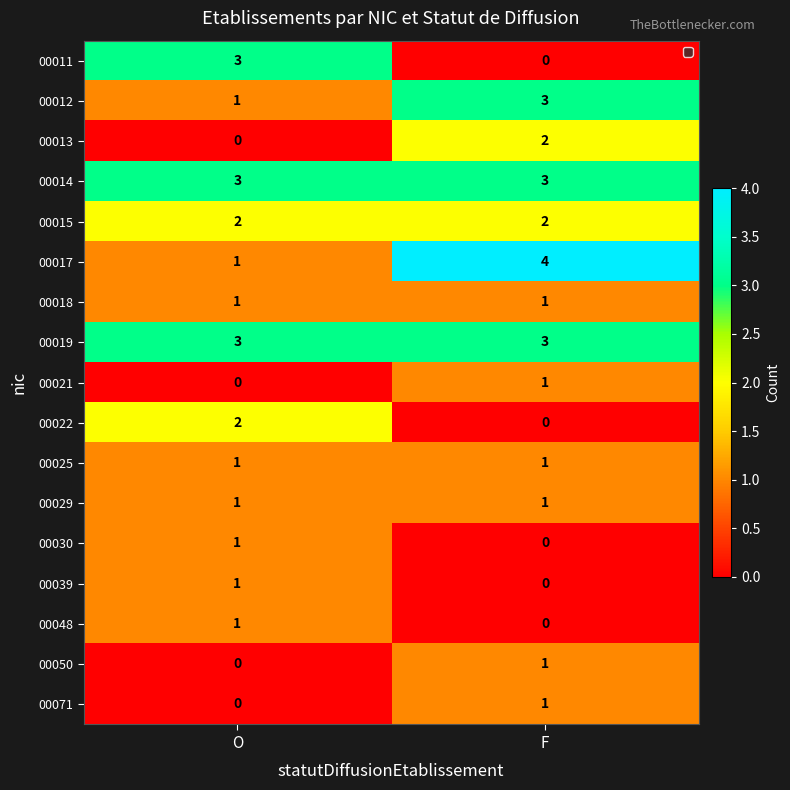

Is the value of 00030 at F greater than the value of 00021 at F?

No